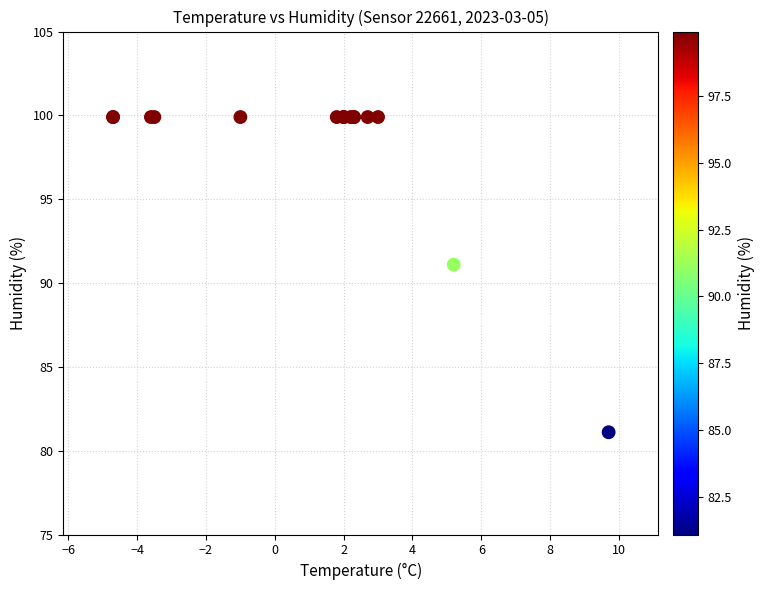

What Y value in the scatter plot is closest to 90?

91.1